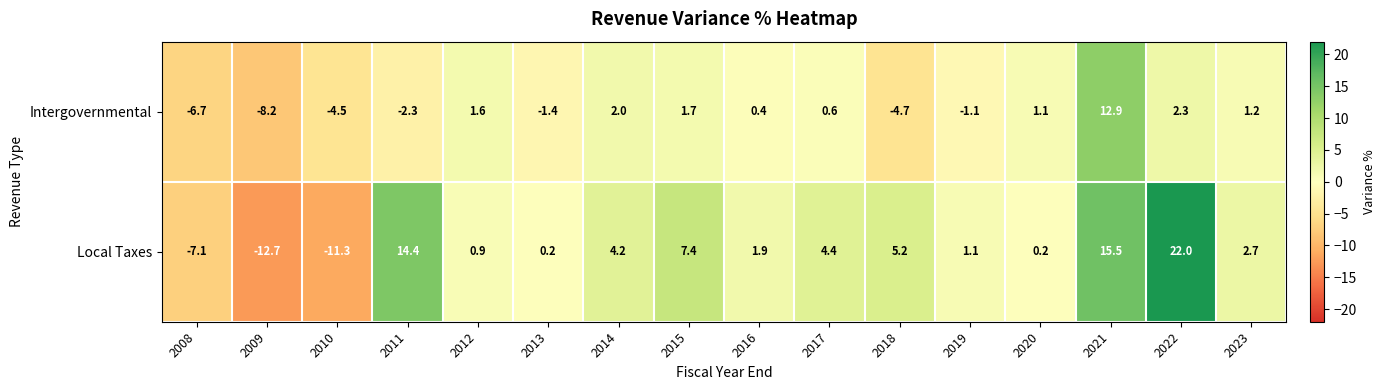

The value of Local Taxes at 2008 is -7.1. True or false?

True